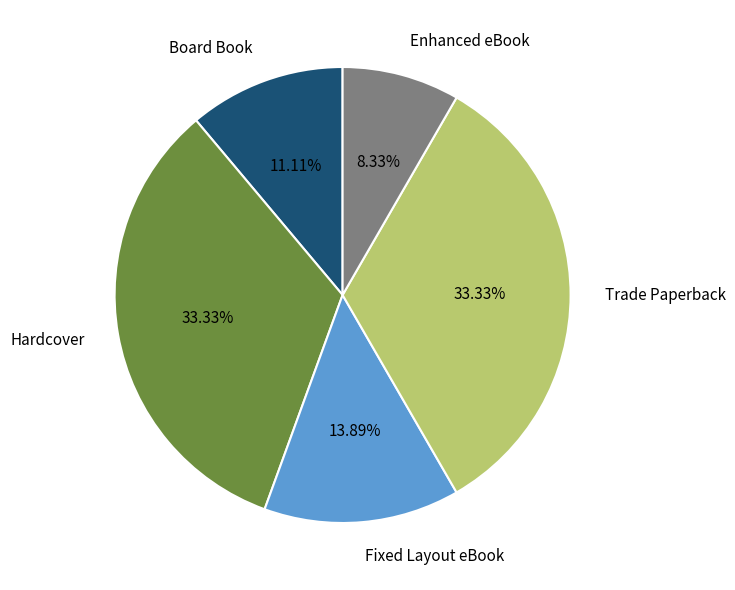

Is there a majority slice in this chart?

No